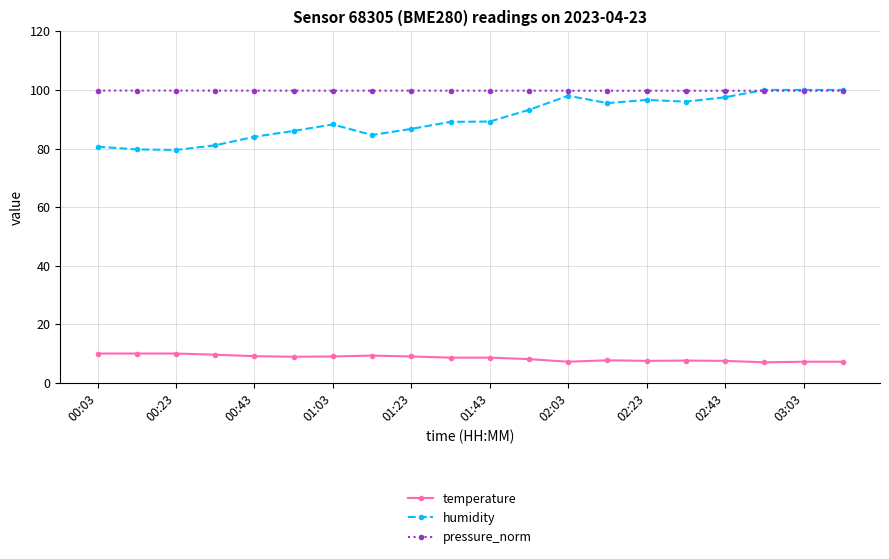

Which series has the largest total across all categories?

pressure_norm